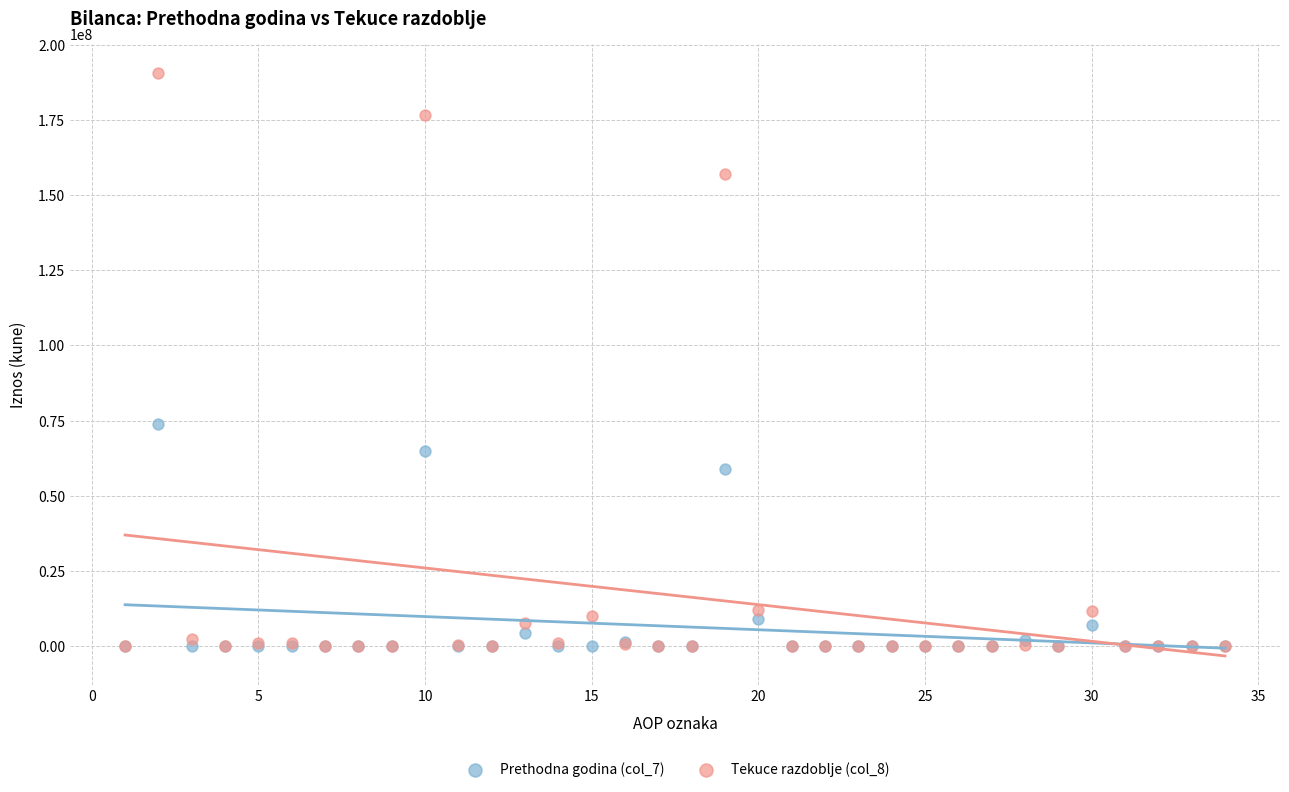

Which series has the widest spread of Y values?

Tekuce razdoblje (col_8)